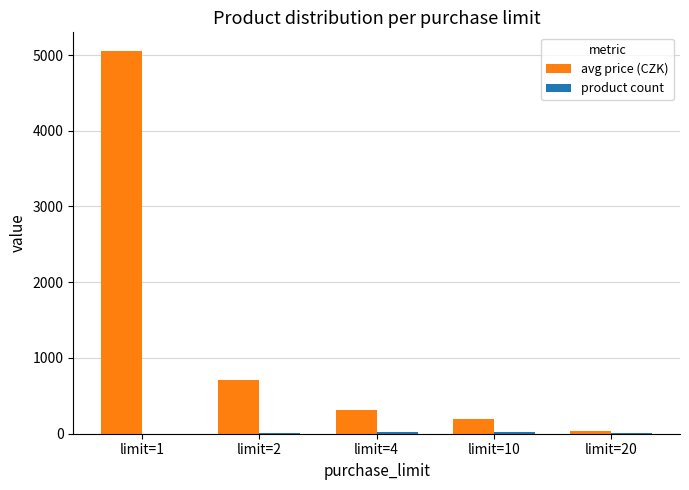

Where is avg price (CZK) nearest to the value 2543?

limit=2